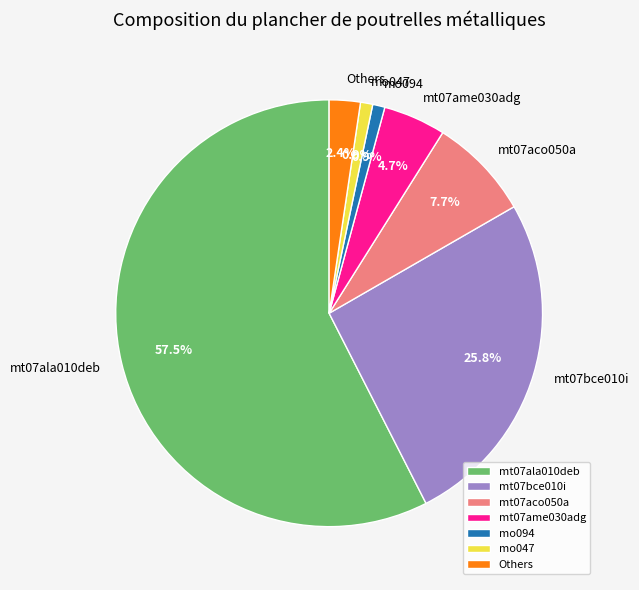

To the nearest percent, what is the difference between the largest and smallest slice percentages?

57%